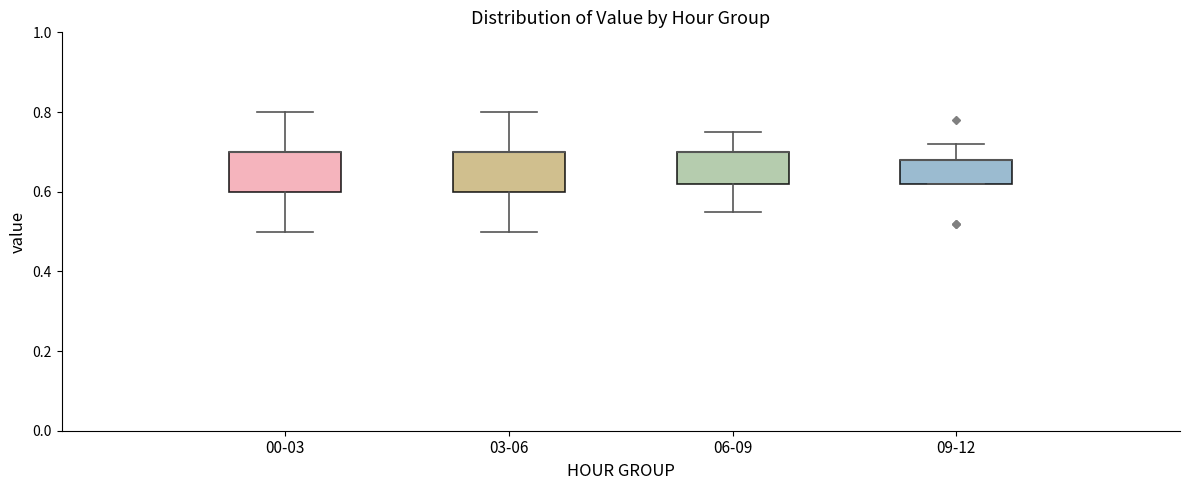

Reading left to right, read every box against the y-axis: the position of its median line, the range the box covers, and the ends of its whiskers. The values are not printed on the chart, so give them approximately, as read against the axis.

00-03: median 0.70 (drawn on the box's upper edge), box 0.60 to 0.70, whiskers 0.50 to 0.80
03-06: median 0.70 (drawn on the box's upper edge), box 0.60 to 0.70, whiskers 0.50 to 0.80
06-09: median 0.70 (drawn on the box's upper edge), box 0.62 to 0.70, whiskers 0.56 to 0.76
09-12: median 0.68 (drawn on the box's upper edge), box 0.62 to 0.68, whiskers 0.62 to 0.72